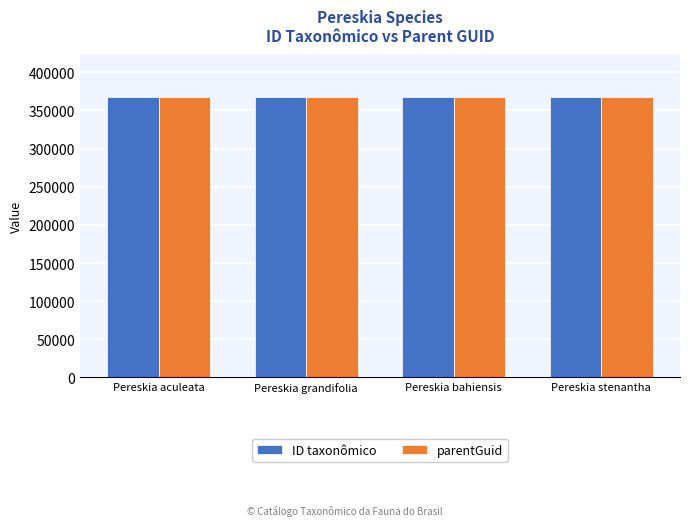

What is the sum of all ID taxonômico values?

1472398